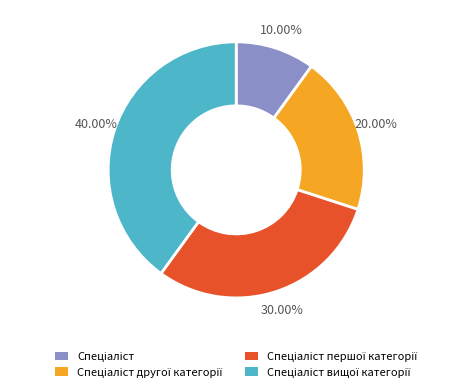

How many segments does this pie chart have?

4